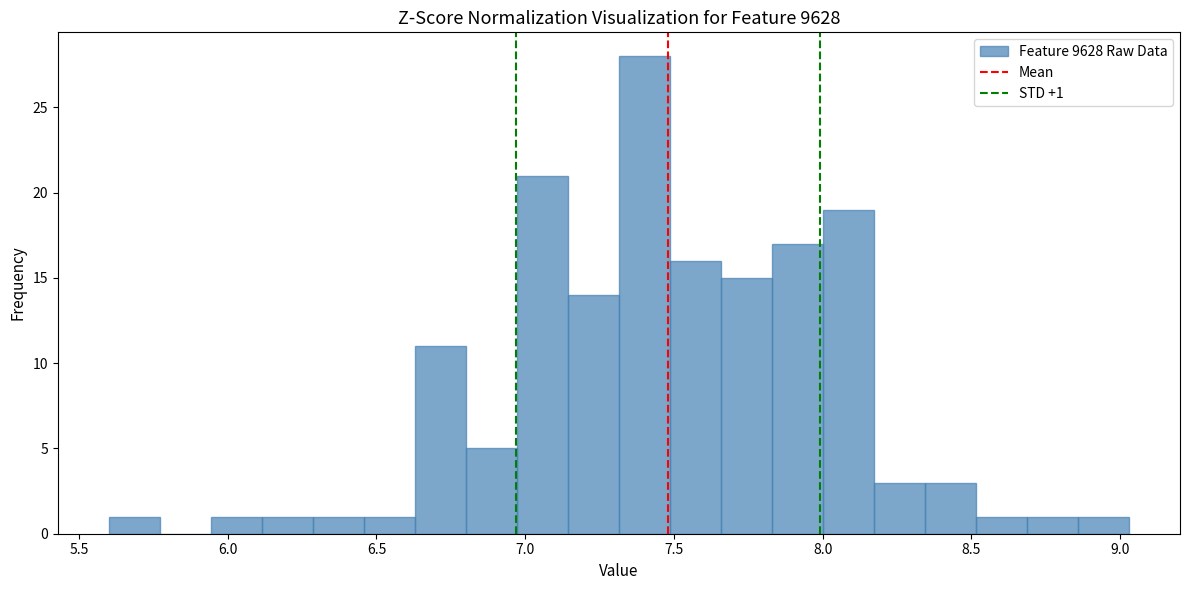

Around what value on the x-axis is the tallest bar? Give the approximate position of its centre, as read against the axis.

7.40